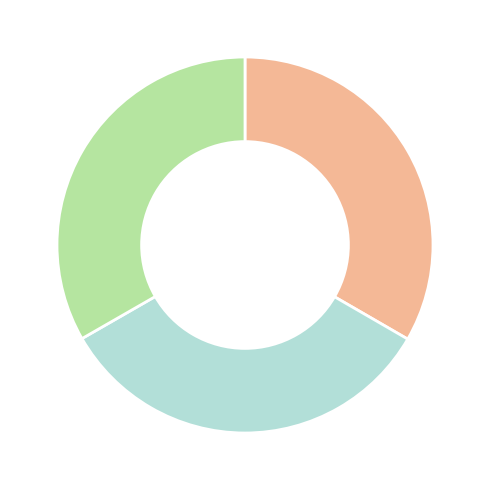

Is there any slice that represents more than half of the pie?

No